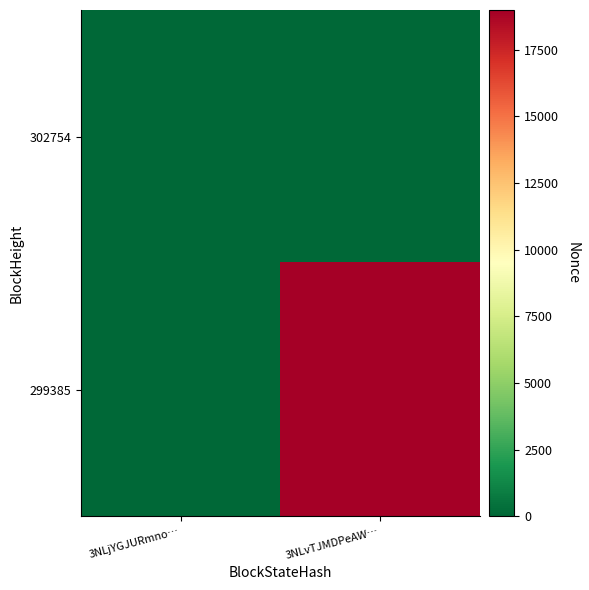

What is the total value across all series at 3NLvTJMDPeAW…?

18994